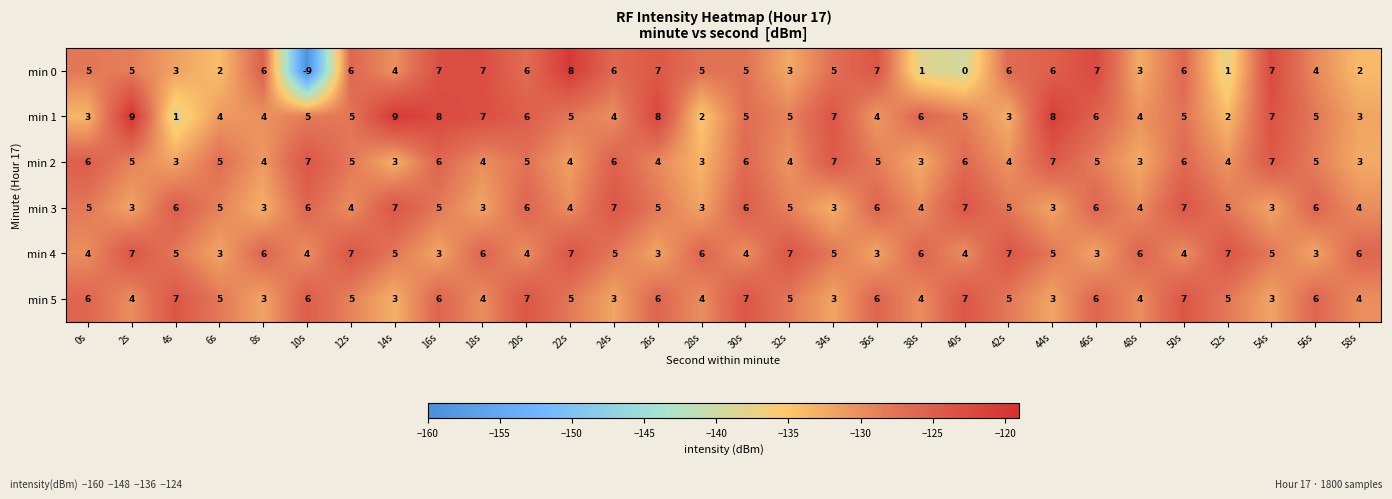

At which label does min 1 reach its minimum?

4s